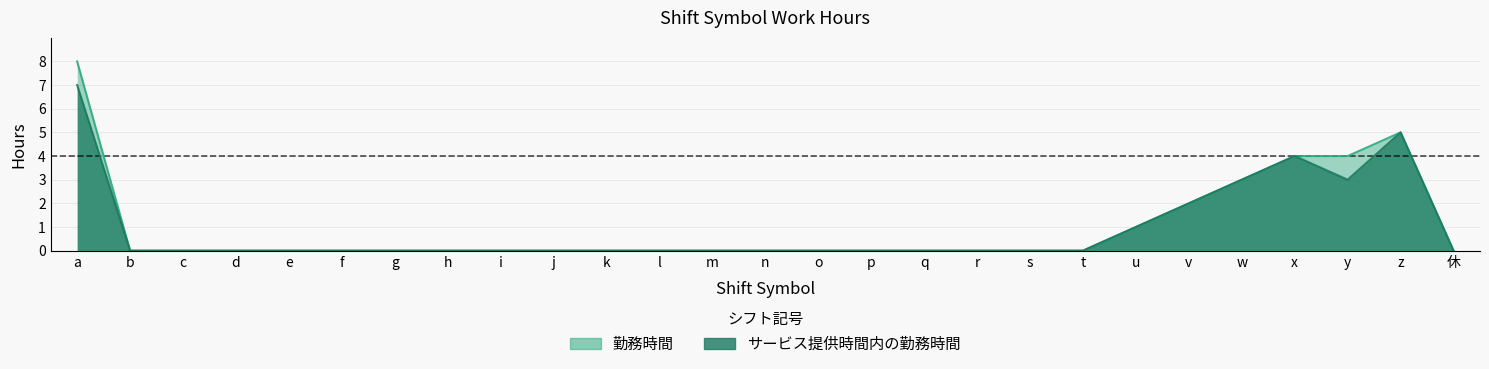

Reading right to left, list all the values displayed in this chart.

勤務時間: 休=0	z=5	y=4	x=4	w=3	v=2	u=1	t=0	s=0	r=0	q=0	p=0	o=0	n=0	m=0	l=0	k=0	j=0	i=0	h=0	g=0	f=0	e=0	d=0	c=0	b=0	a=8
サービス提供時間内の勤務時間: 休=0	z=5	y=3	x=4	w=3	v=2	u=1	t=0	s=0	r=0	q=0	p=0	o=0	n=0	m=0	l=0	k=0	j=0	i=0	h=0	g=0	f=0	e=0	d=0	c=0	b=0	a=7